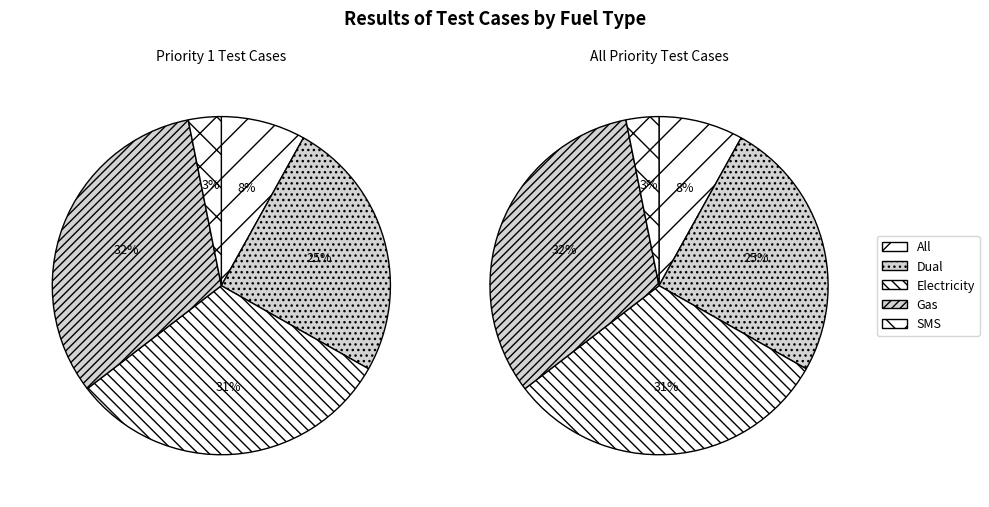

Is there any slice that represents more than half of the pie?

No